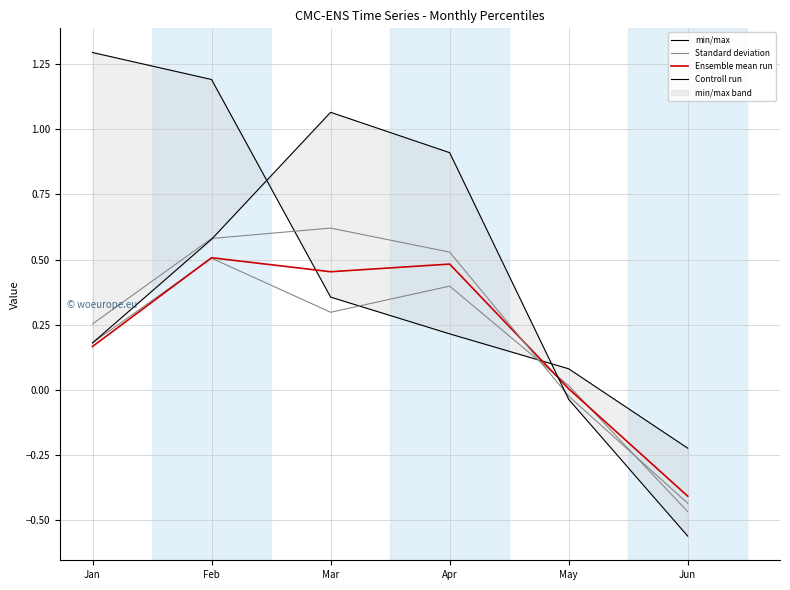

What is the average value of the Standard deviation series?

0.2